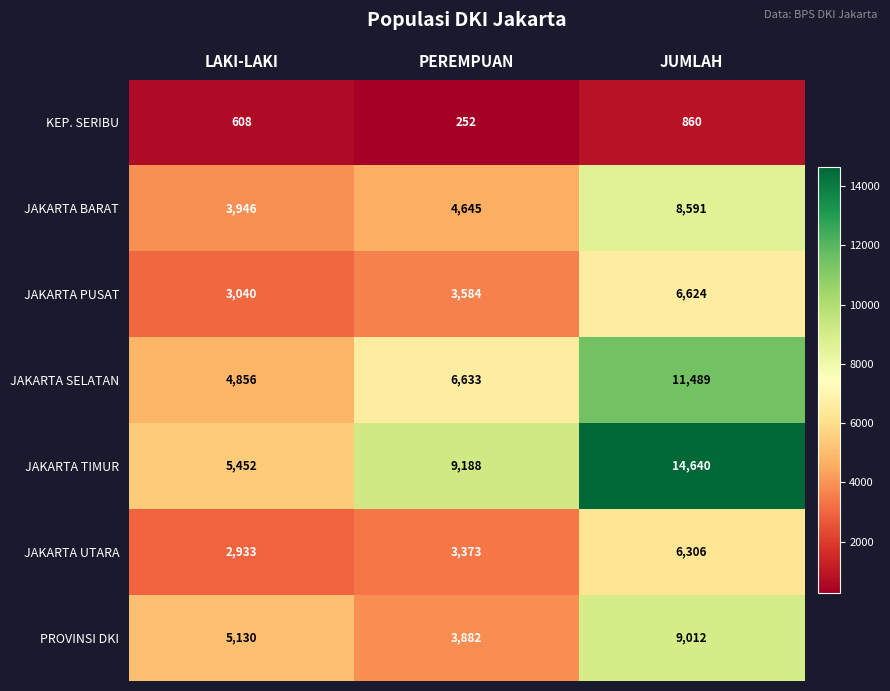

What is the total value across all series at PEREMPUAN?

31557